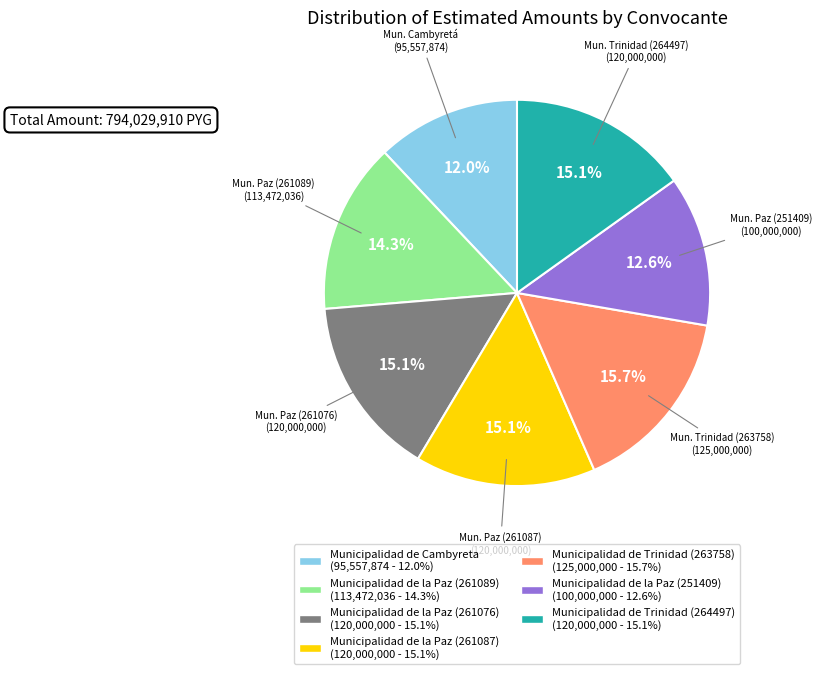

To the nearest percent, what is the average slice percentage?

14%